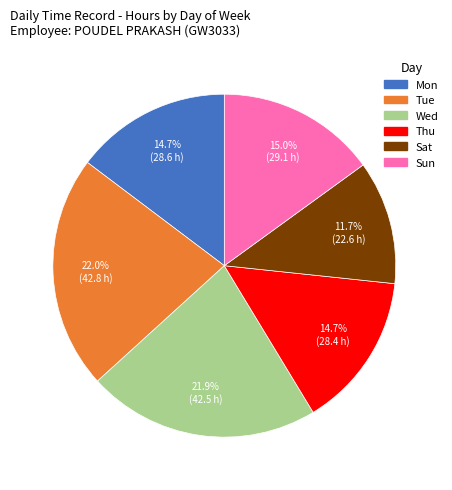

How much of the chart is everything except Tue?

78.0%